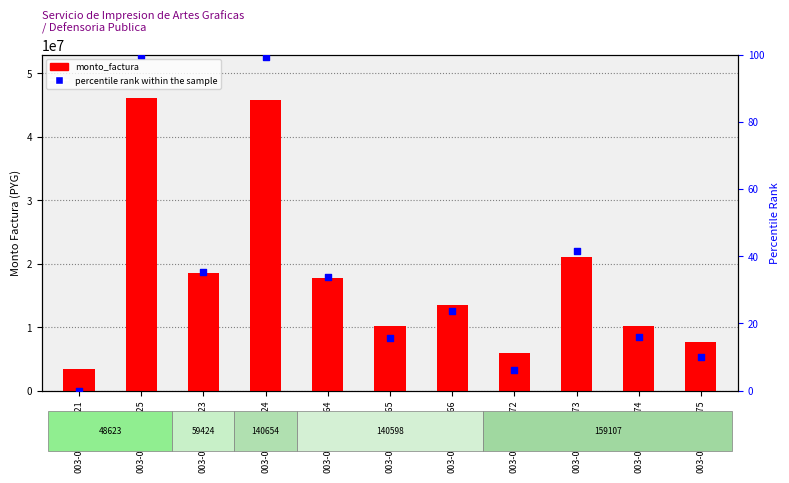

Which series reaches the maximum Y coordinate?

monto_factura